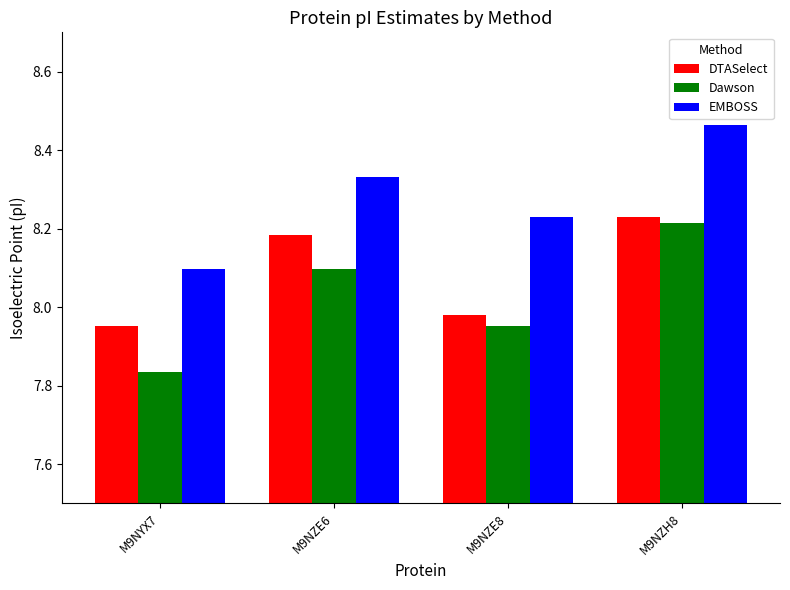

Where is EMBOSS nearest to the value 8?

M9NYX7